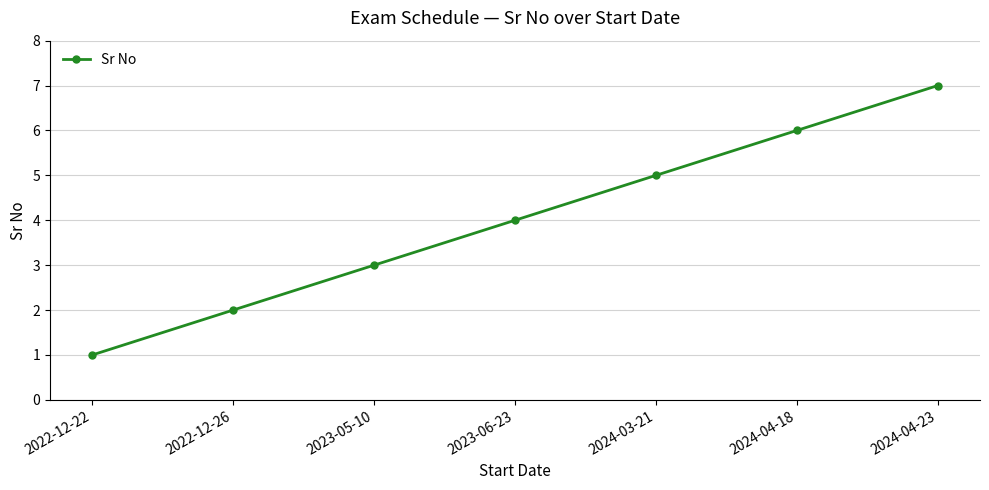

At which label is the value closest to 4?

2023-06-23